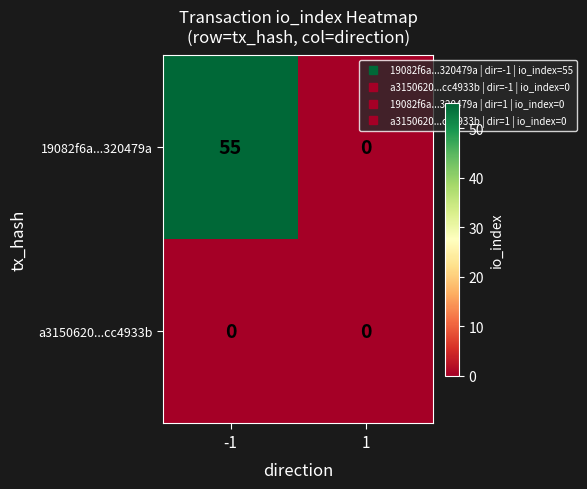

What is the total value across all series at -1?

55